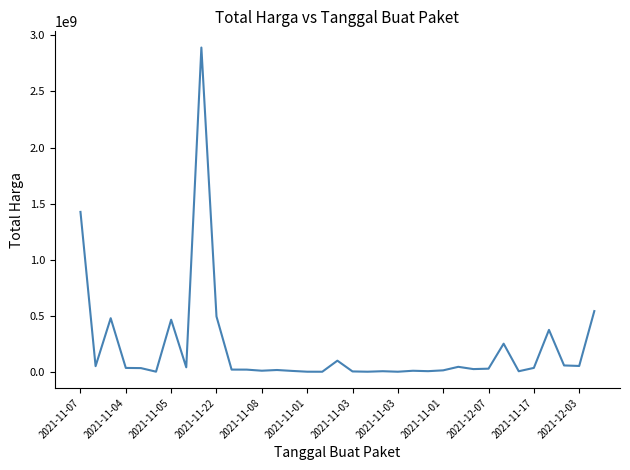

What is the difference between the maximum and minimum values?

2892044000